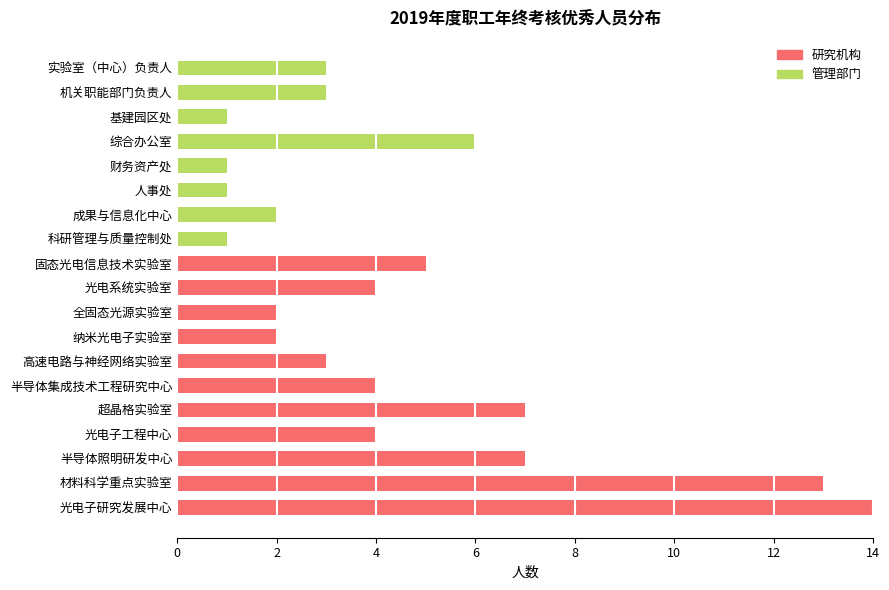

The value of 研究机构 at 财务资产处 is 5. True or false?

False